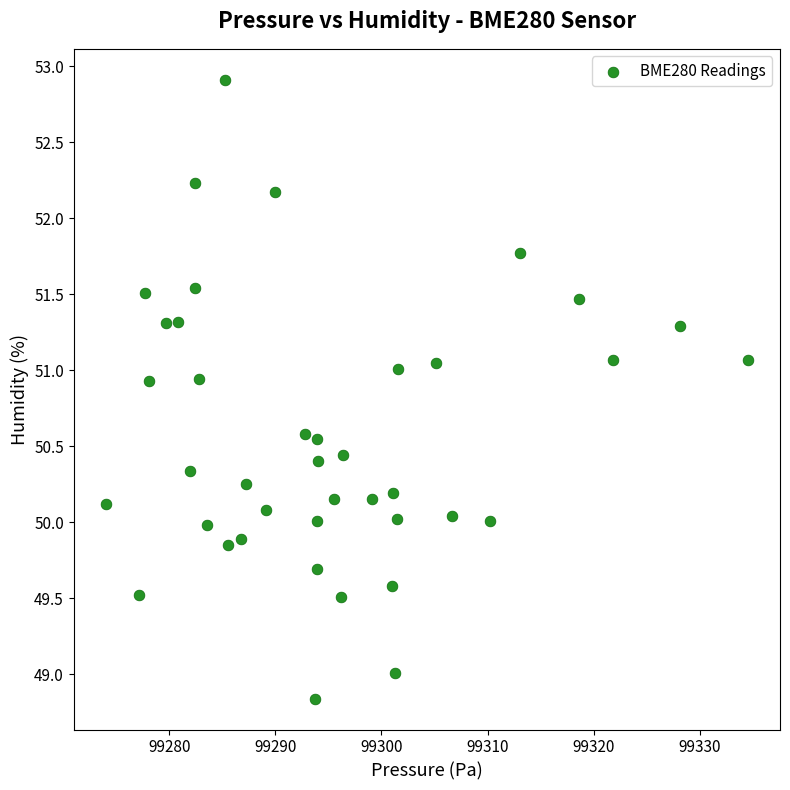

What is the range of Y values (max minus min)?

4.1